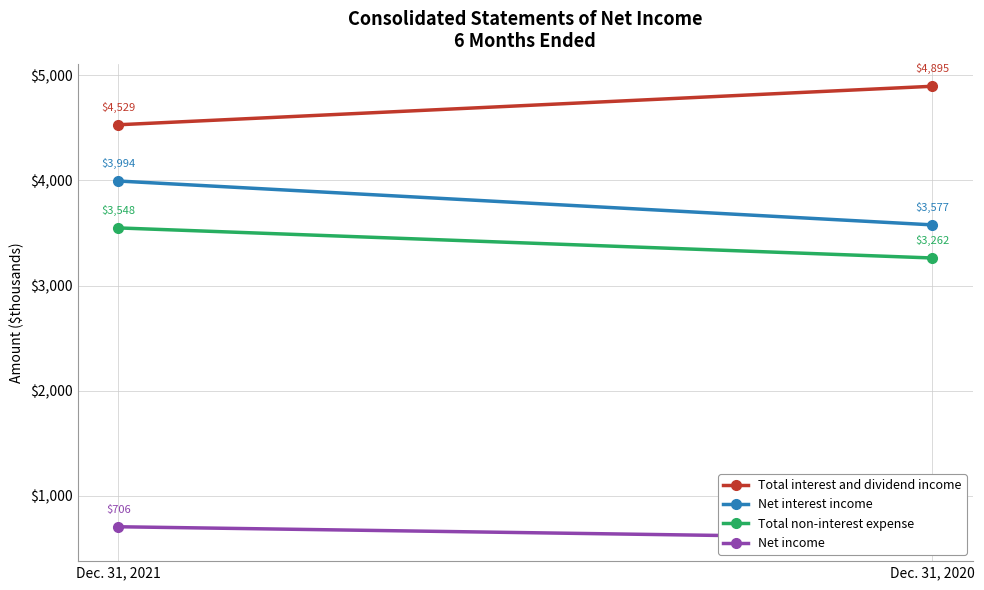

At which label is Total interest and dividend income closest to 4712?

Dec. 31, 2021